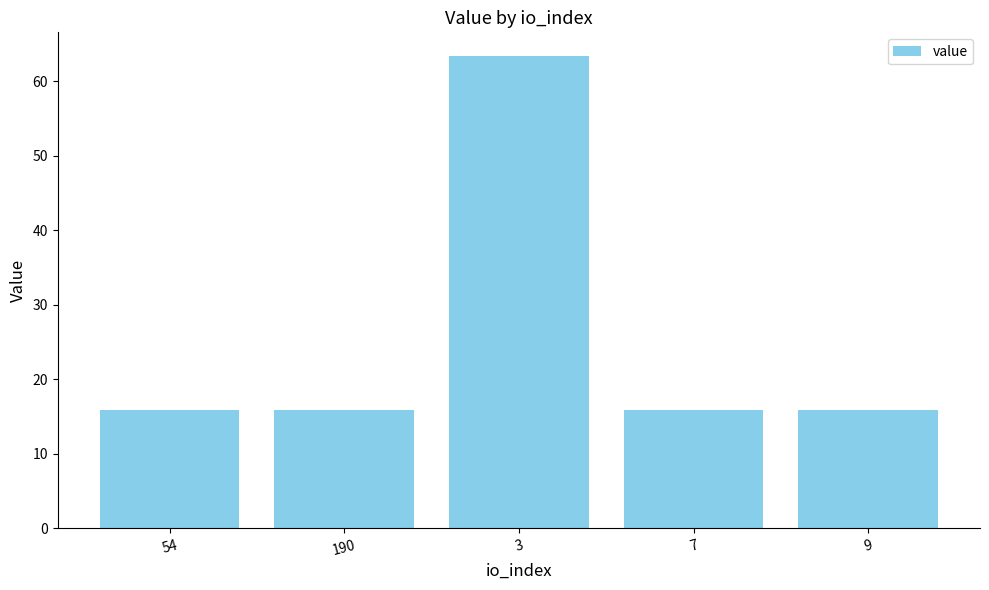

What is the sum of all values?

126.7